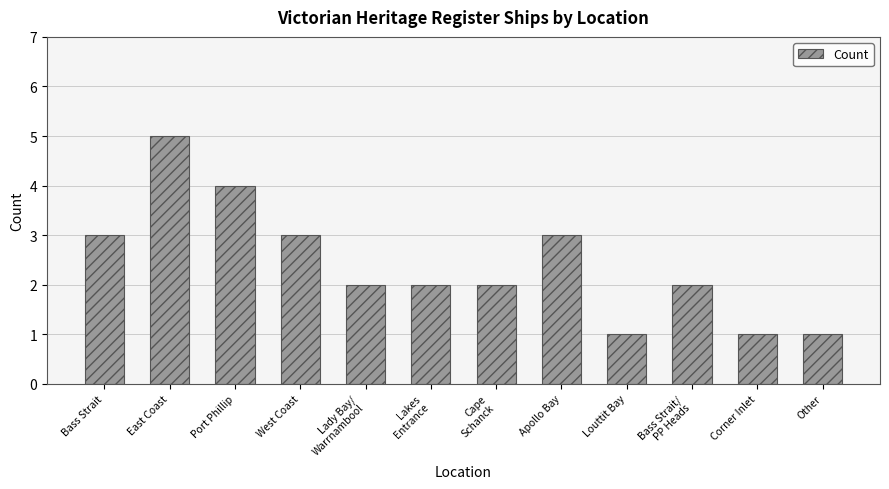

Which has a higher value, Other or Bass Strait?

Bass Strait